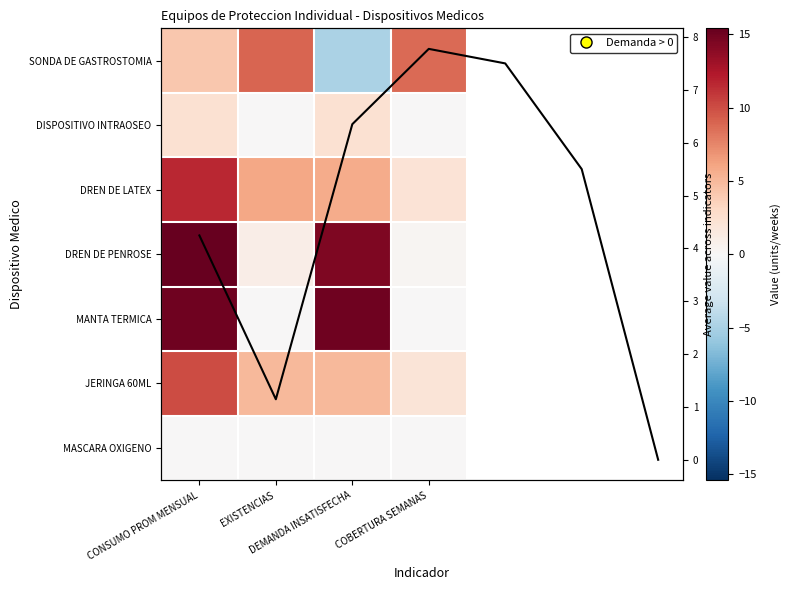

How many values in the DREN DE PENROSE series are below 14?

2